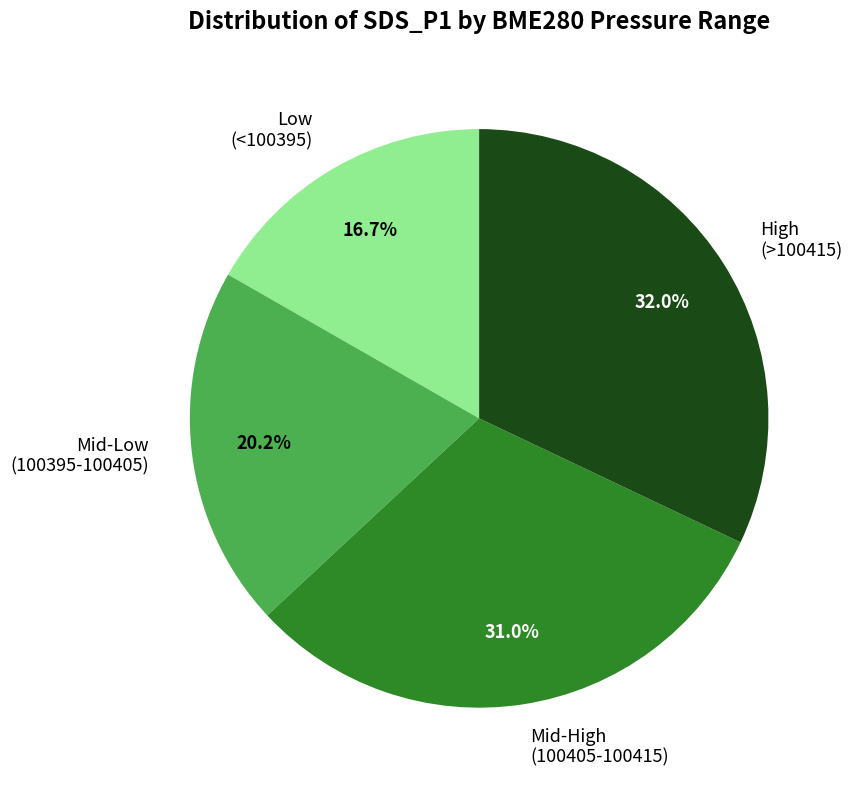

What percentage is NOT represented by Mid-Low (100395-100405)?

79.8%